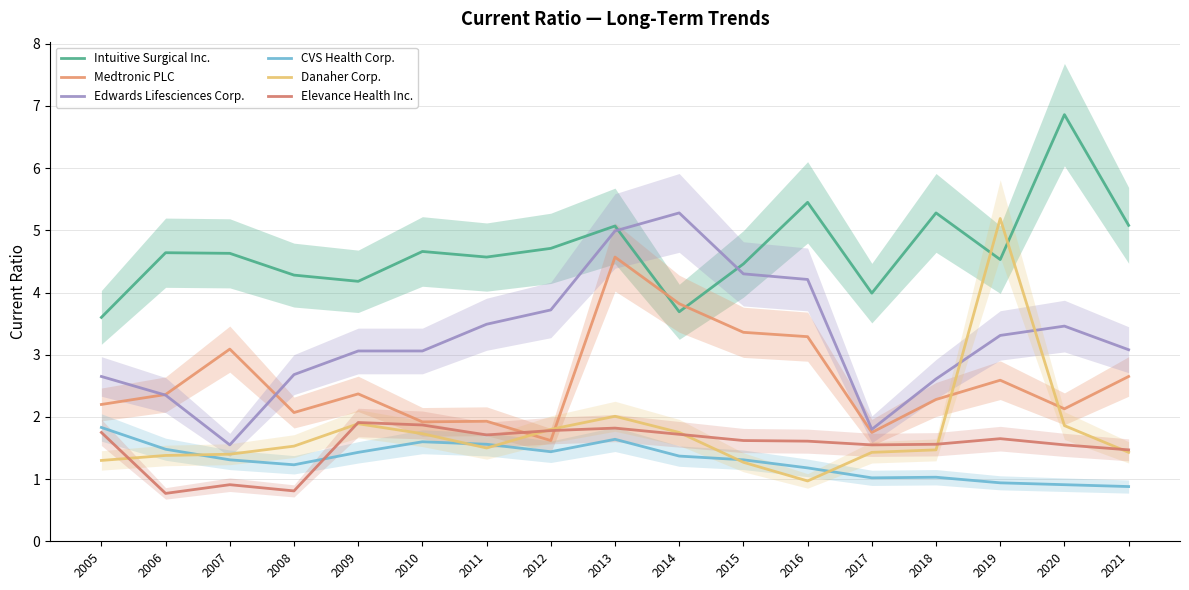

What are all the series names shown in the legend?

Intuitive Surgical Inc., Medtronic PLC, Edwards Lifesciences Corp., CVS Health Corp., Danaher Corp., Elevance Health Inc.